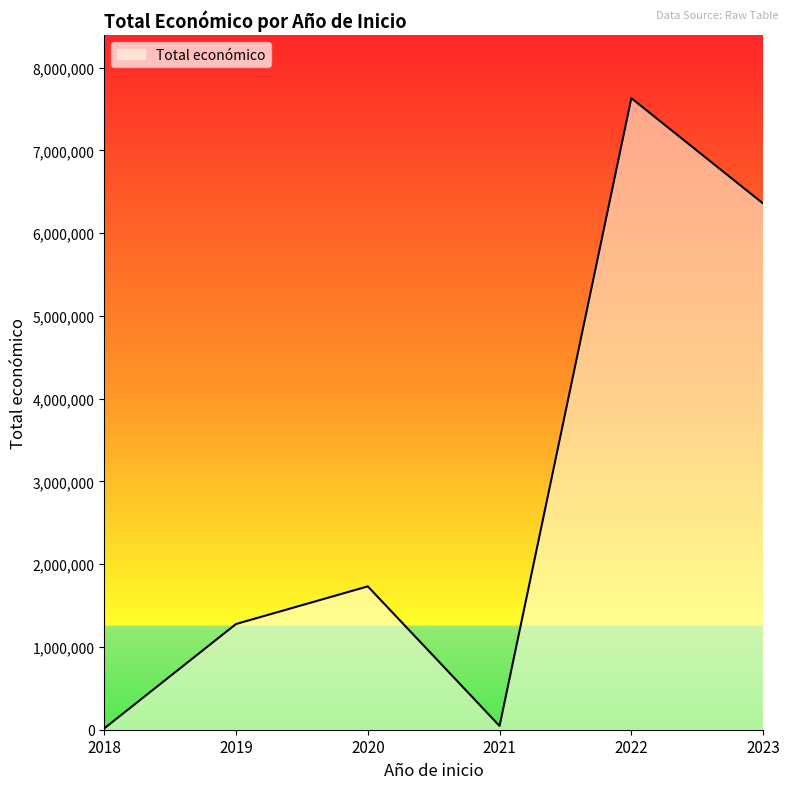

The chart shows a value of 1732084 at 2020. True or false?

True